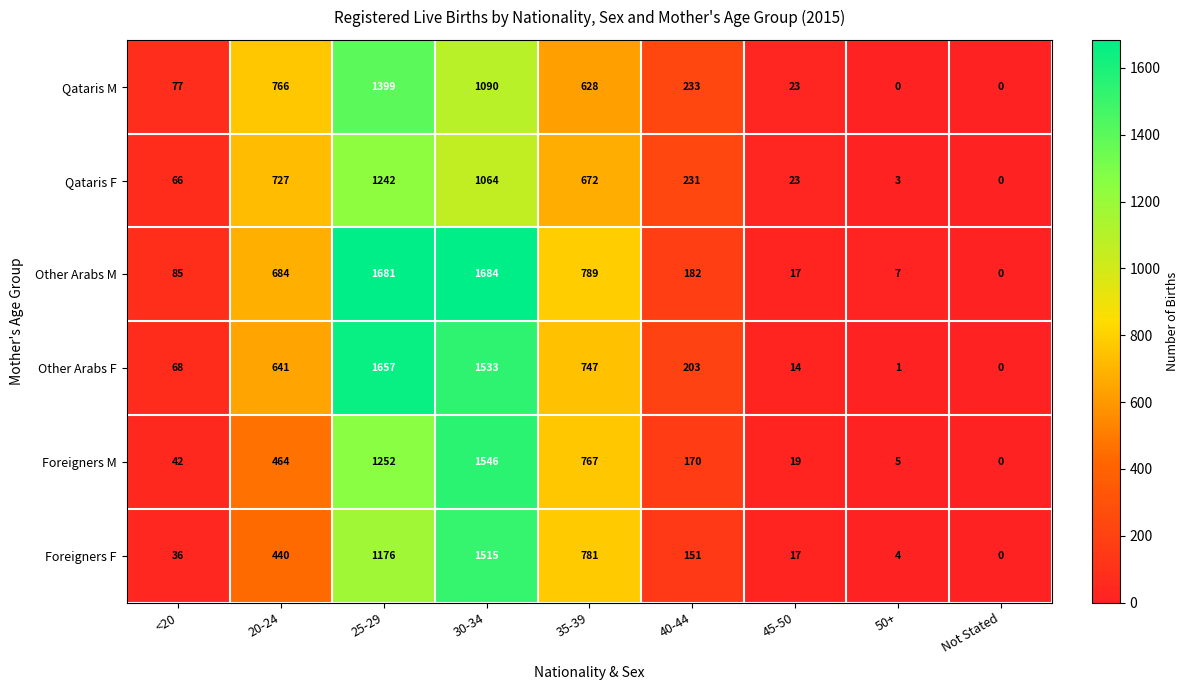

True or false: Qataris F has a value of 231 at 40-44.

True